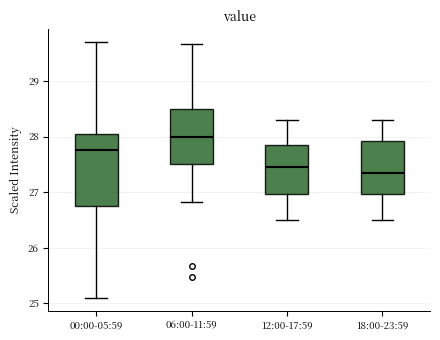

Reading left to right, transcribe this box plot: for each box, give where its median line is, the range the box spans, and where its two whiskers end, as read against the y-axis. The values are not printed on the chart, so give them approximately, as read against the axis.

00:00-05:59: median 27.8, box 26.7 to 28.0, whiskers 25.1 to 29.7
06:00-11:59: median 28.0, box 27.5 to 28.5, whiskers 26.8 to 29.7
12:00-17:59: median 27.5, box 27.0 to 27.9, whiskers 26.5 to 28.3
18:00-23:59: median 27.4, box 27.0 to 27.9, whiskers 26.5 to 28.3